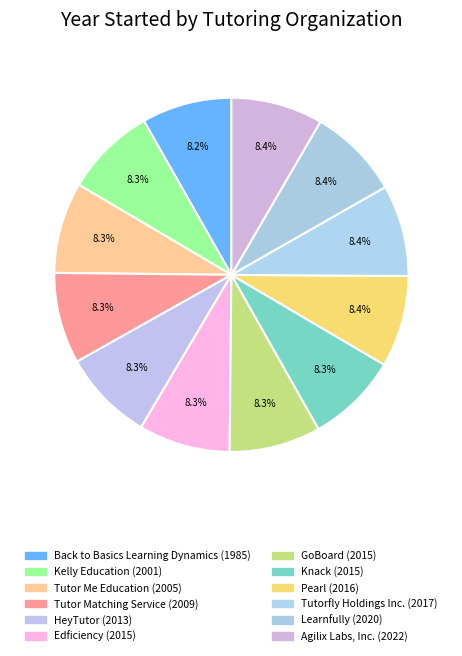

Is it true that Agilix Labs, Inc. is 8% of the pie?

True